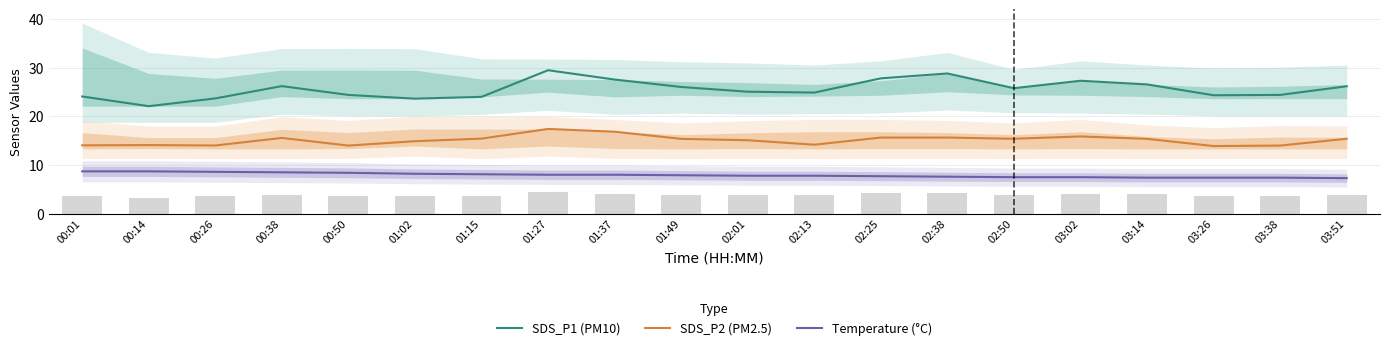

At 03:14, list the series in order from smallest to largest.

Temperature (°C), SDS_P2 (PM2.5), SDS_P1 (PM10)